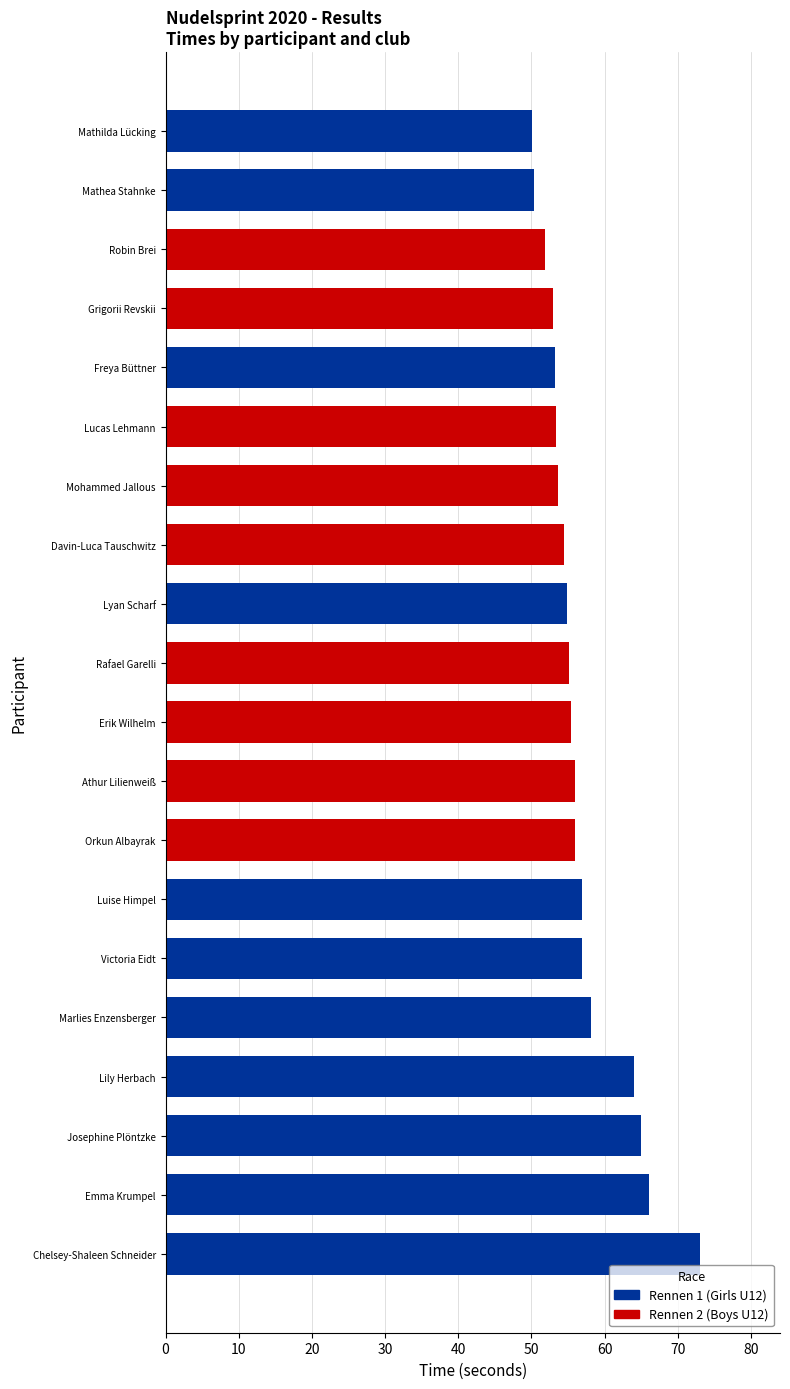

What is the ratio of the value at Robin Brei to the value at Emma Krumpel?

0.8